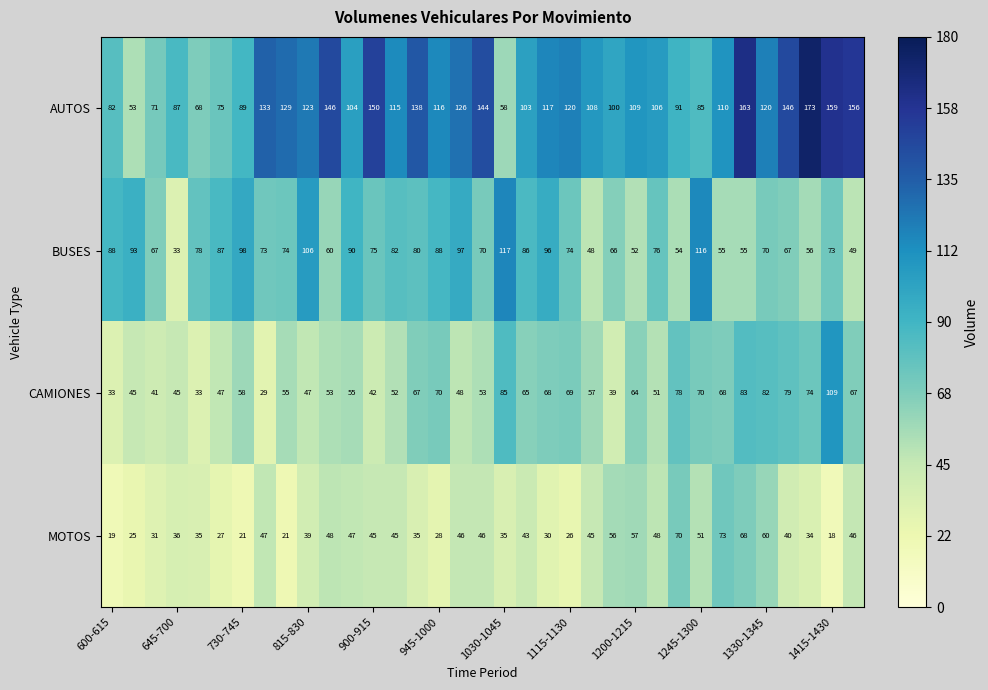

What is the average value of the AUTOS series?

114